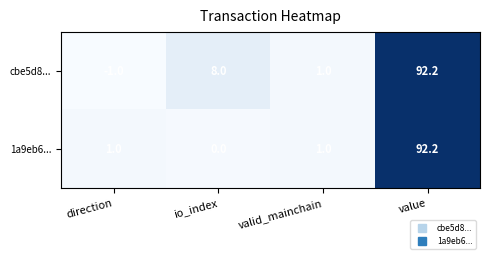

Reading right to left, extract all data points from this chart.

cbe5d8...: 92.2	1.0	8.0	-1.0
1a9eb6...: 92.2	1.0	0.0	1.0